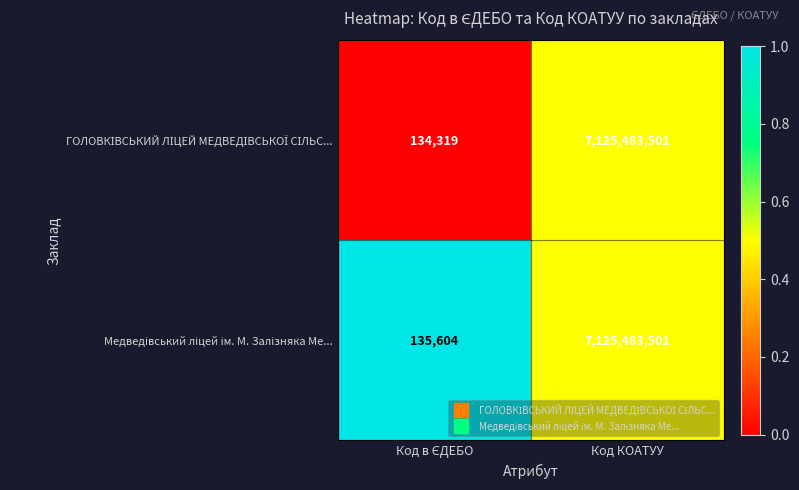

Count the number of categories in the chart.

2